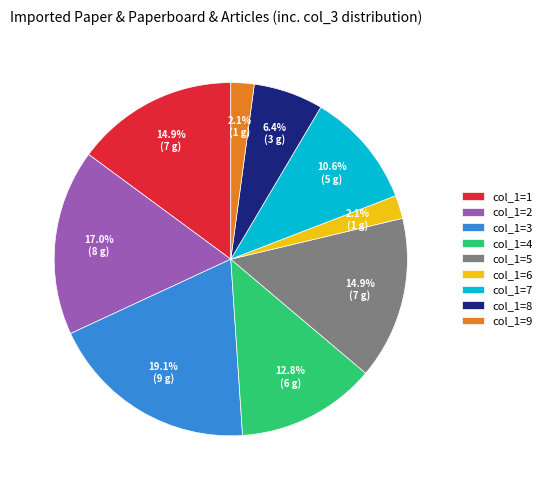

Does col_1=5 account for over 50% of the chart?

No